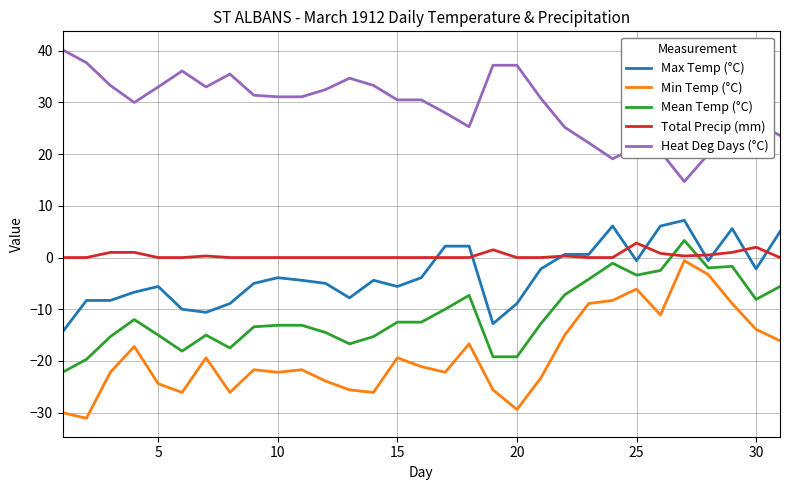

True or false: Total Precip (mm) and Heat Deg Days (°C) cross at least once.

False